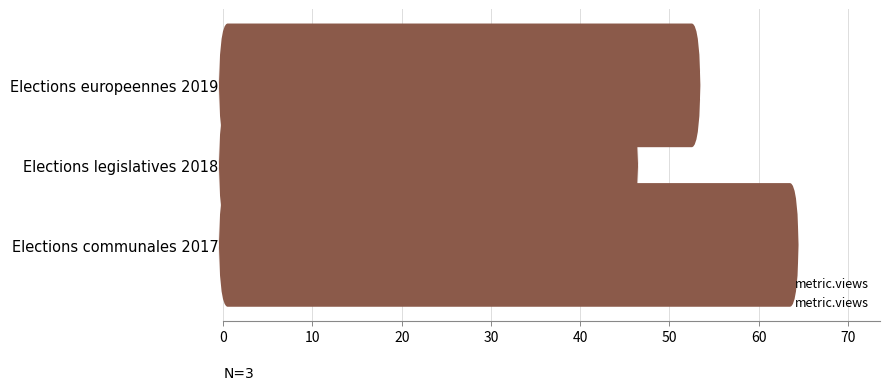

Reading left to right, list all the values displayed in this chart.

53	46	64